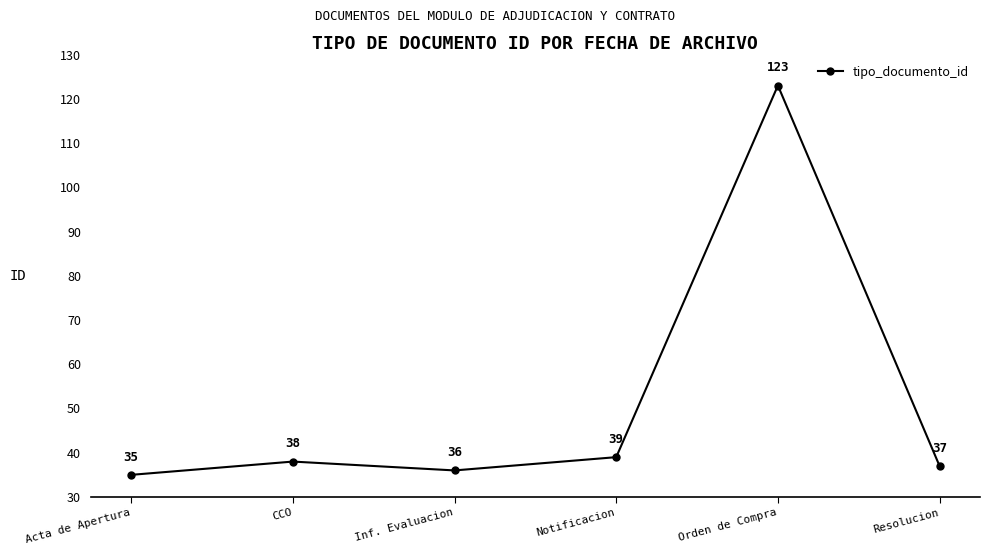

The value at Inf. Evaluacion is 36. True or false?

True